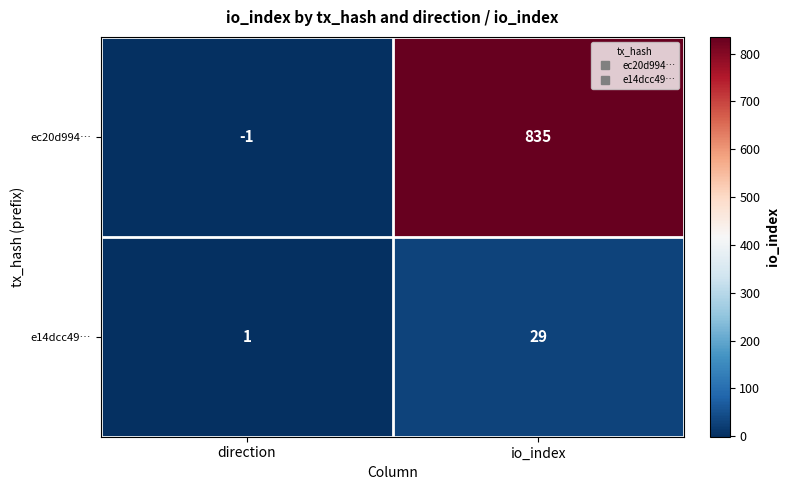

The value of ec20d994… at direction is -1. True or false?

True